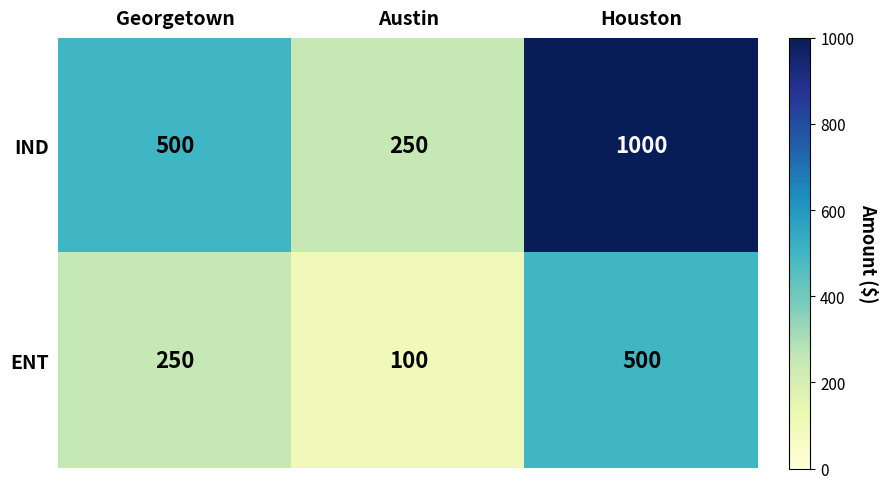

What is the smallest value displayed?

100